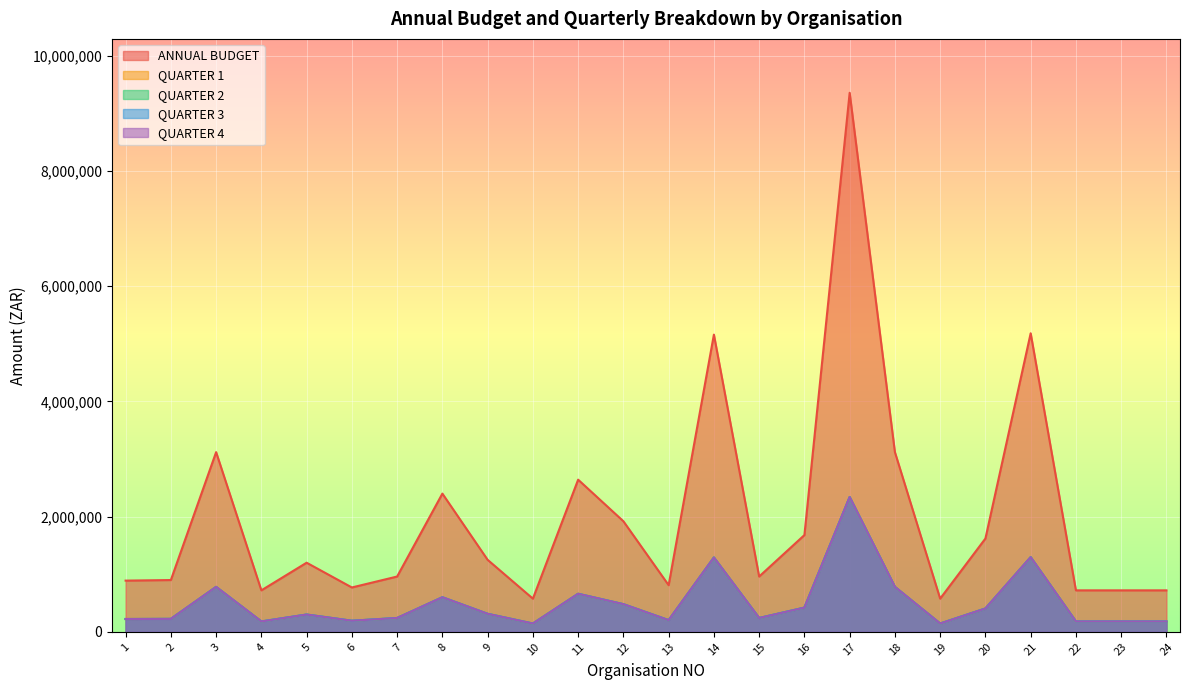

What are all the series names shown in the legend?

ANNUAL BUDGET, QUARTER 1, QUARTER 2, QUARTER 3, QUARTER 4